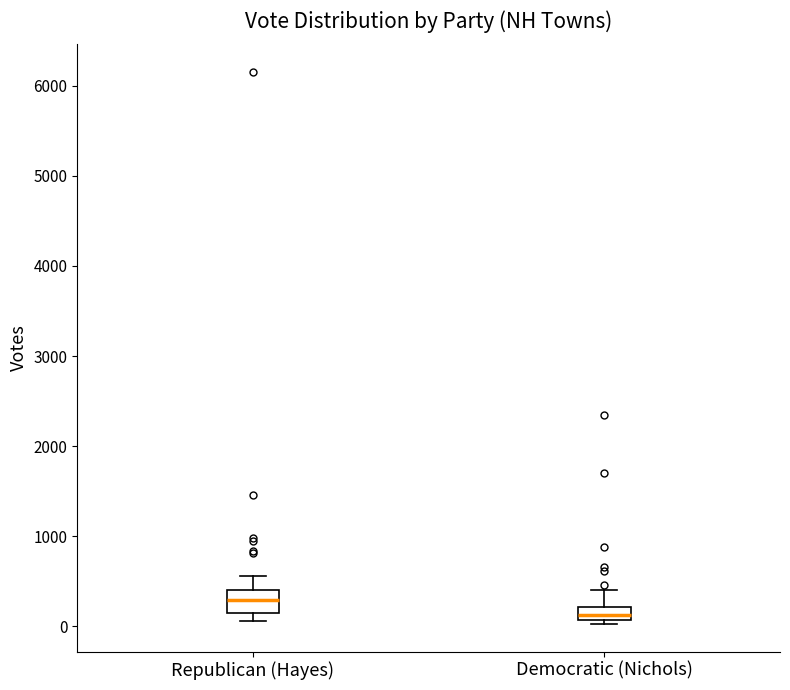

Which box's median line is the highest?

Republican (Hayes)